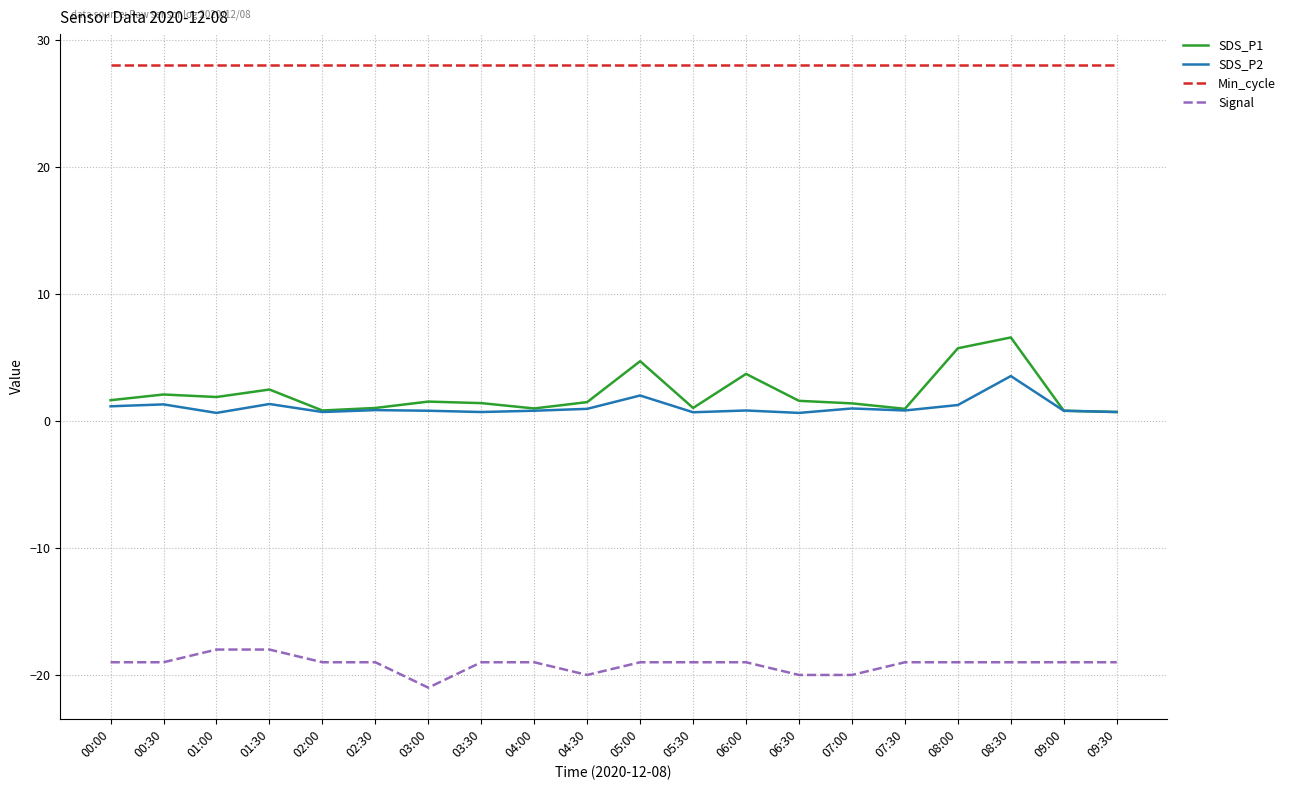

What is the highest value of the SDS_P2 series?

3.5